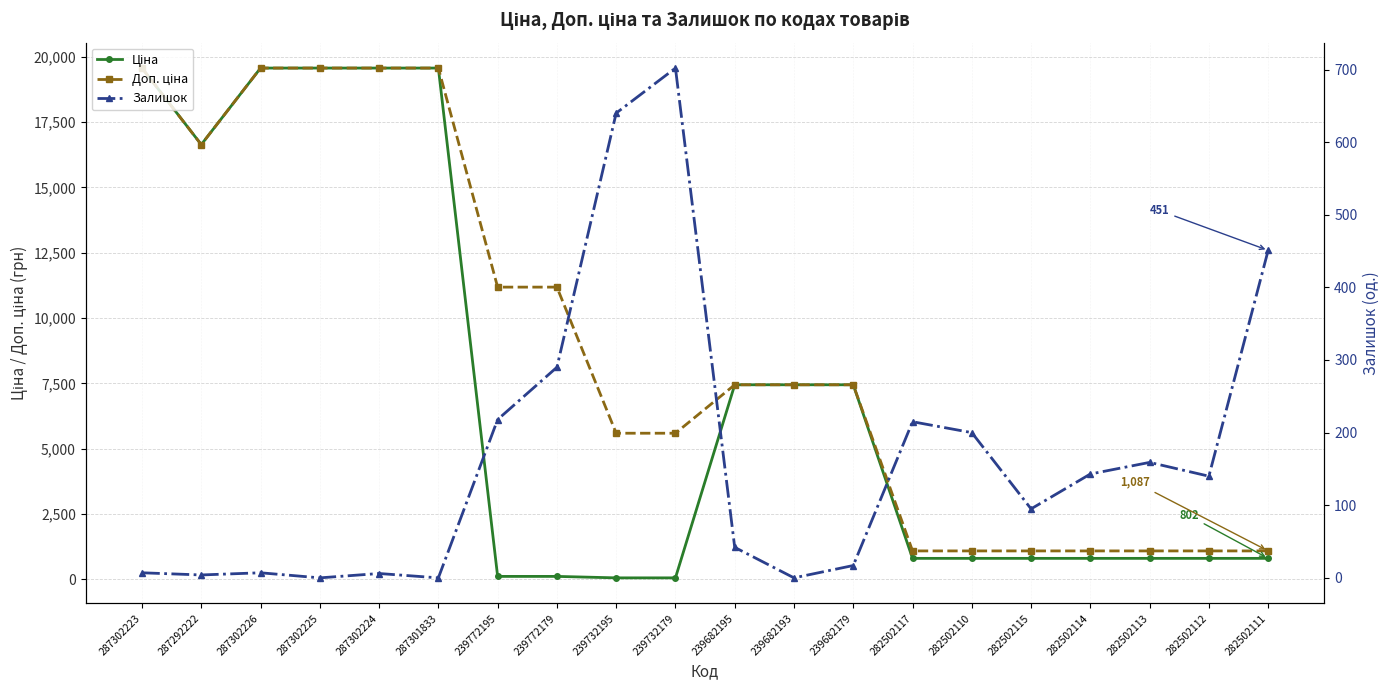

Which series has the largest total across all categories?

Доп. ціна